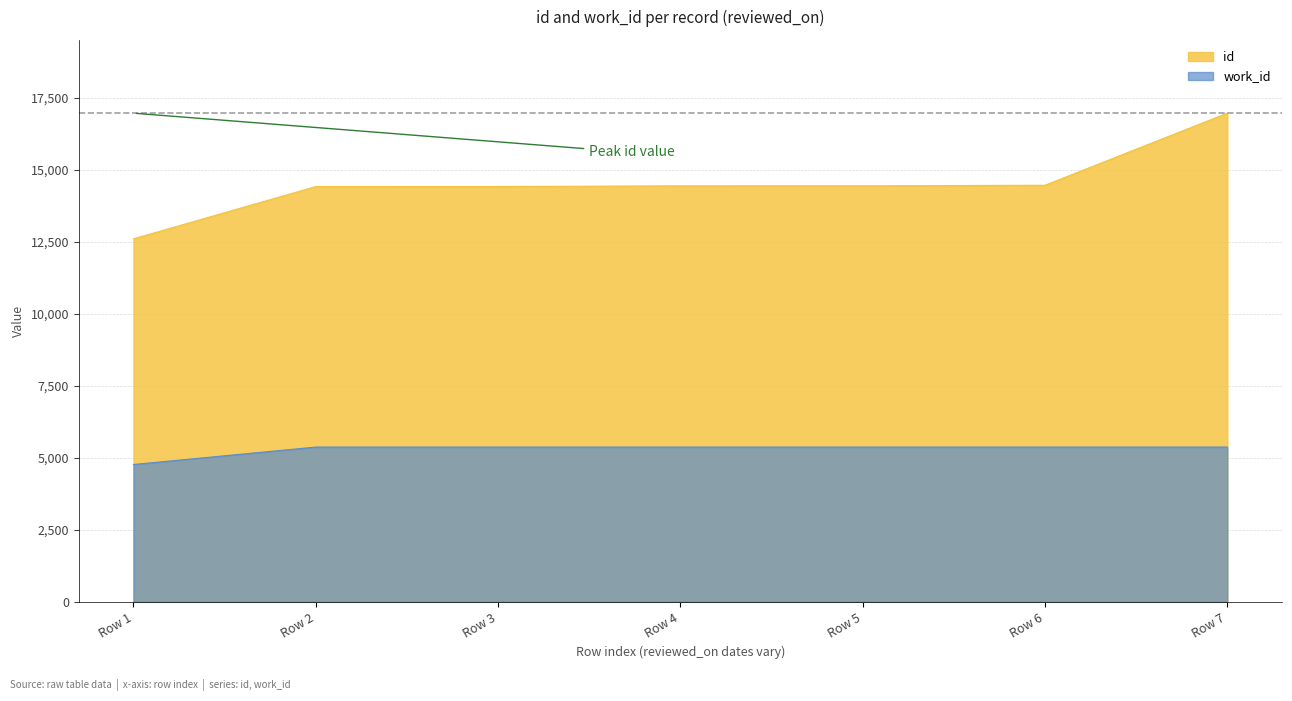

Rank the series by their maximum value, from highest to lowest.

id, work_id